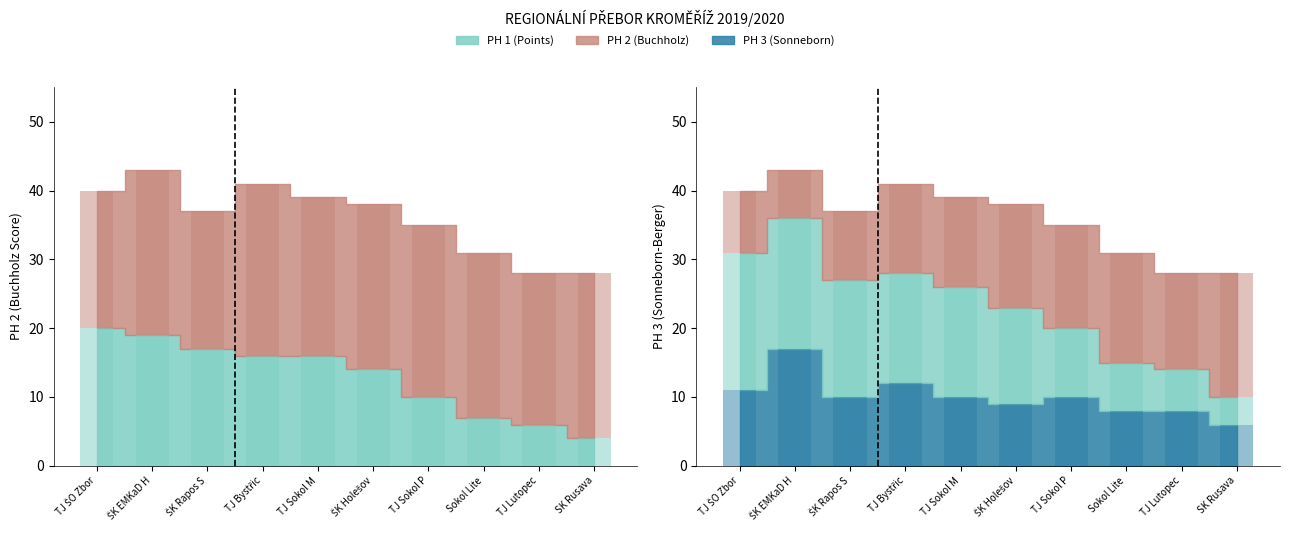

What is the label of the 2nd bar from the left?

ŠK EMKaD H